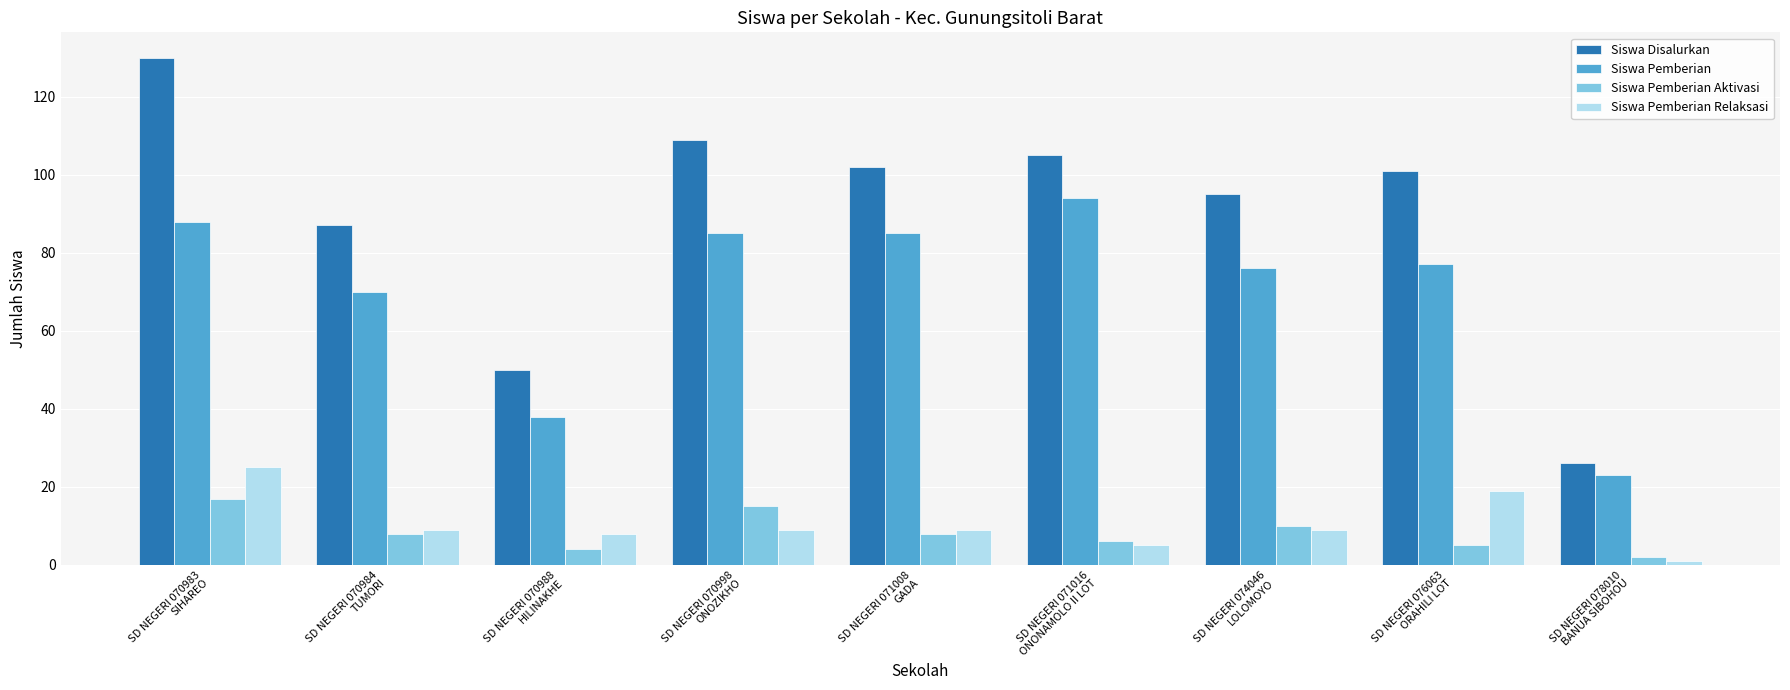

How many series are shown in this chart?

4